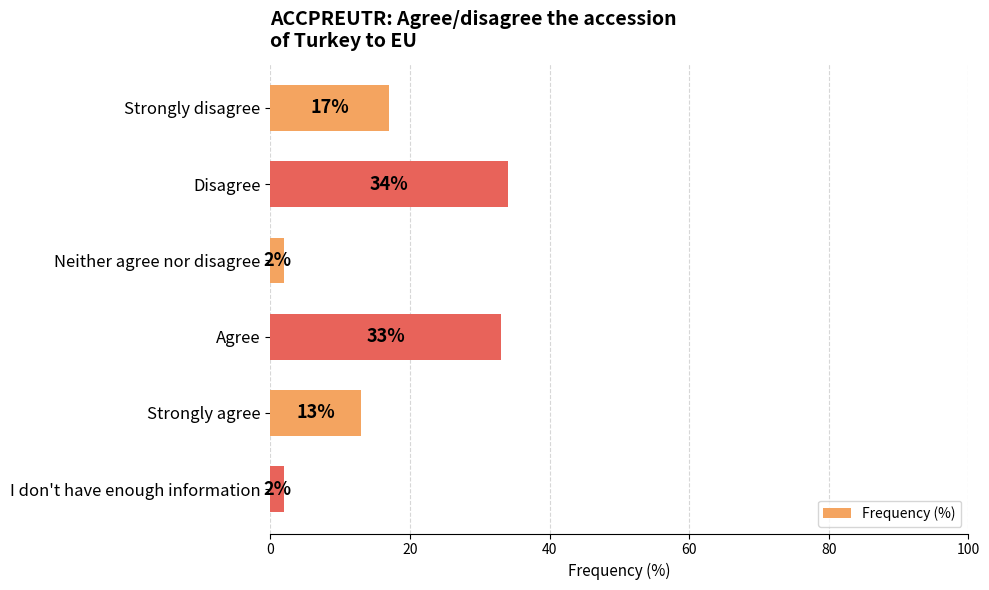

How many bars are there in total?

6